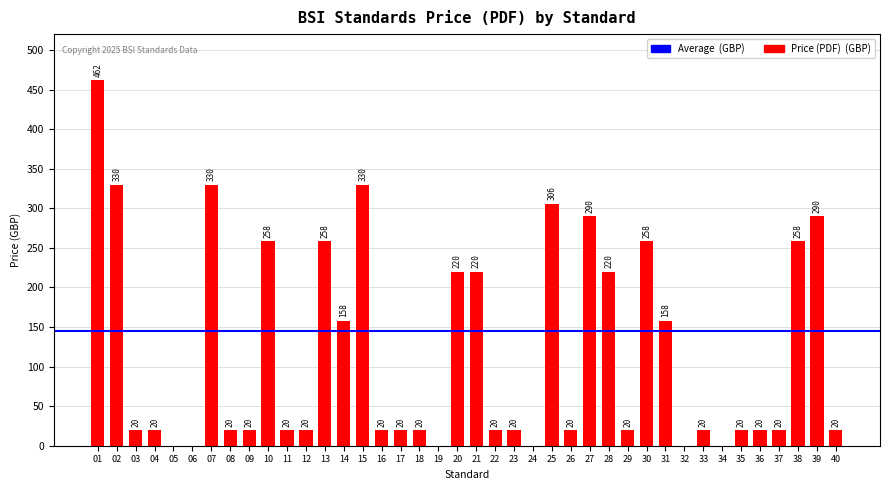

Reading left to right, extract all data points from this chart.

01=462	02=330	03=20	04=20	05=0	06=0	07=330	08=20	09=20	10=258	11=20	12=20	13=258	14=158	15=330	16=20	17=20	18=20	19=0	20=220	21=220	22=20	23=20	24=0	25=306	26=20	27=290	28=220	29=20	30=258	31=158	32=0	33=20	34=0	35=20	36=20	37=20	38=258	39=290	40=20